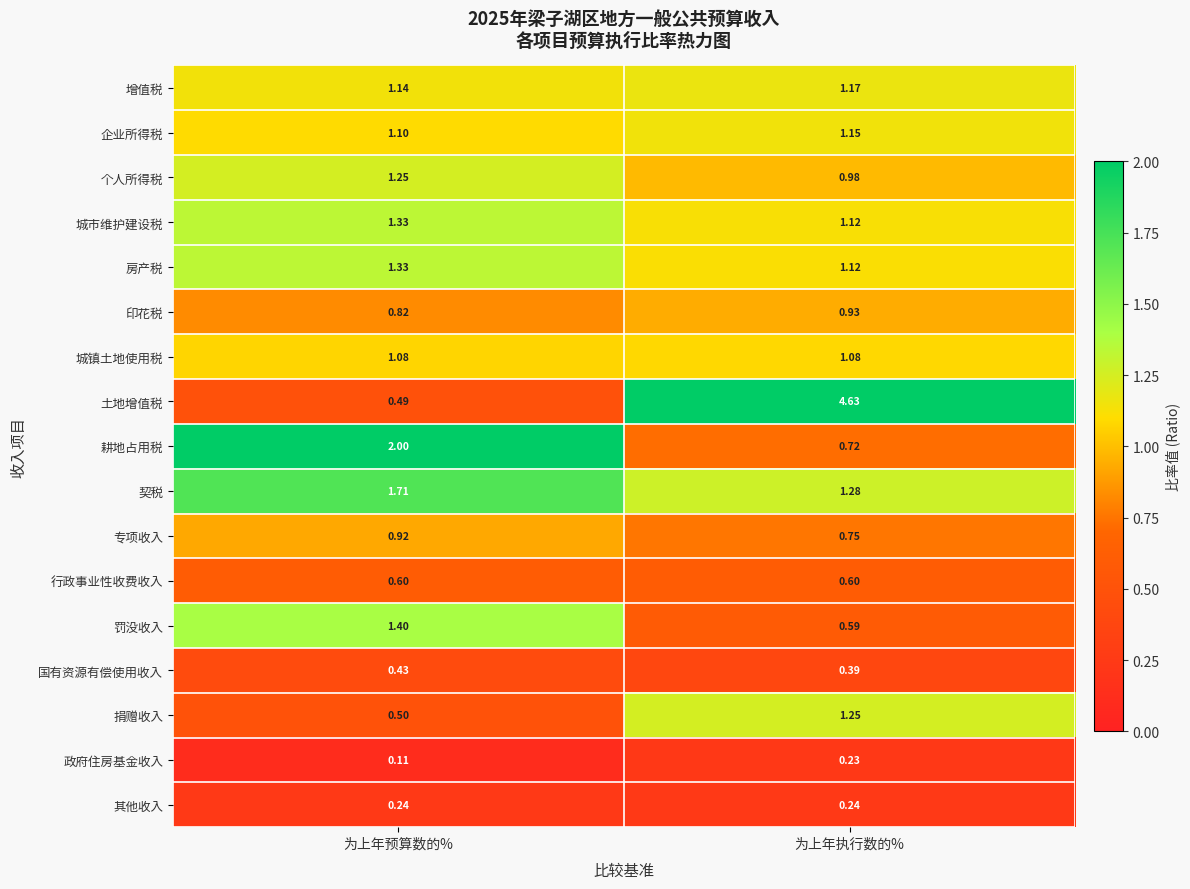

At which category is the sum across all series the highest?

为上年执行数的%